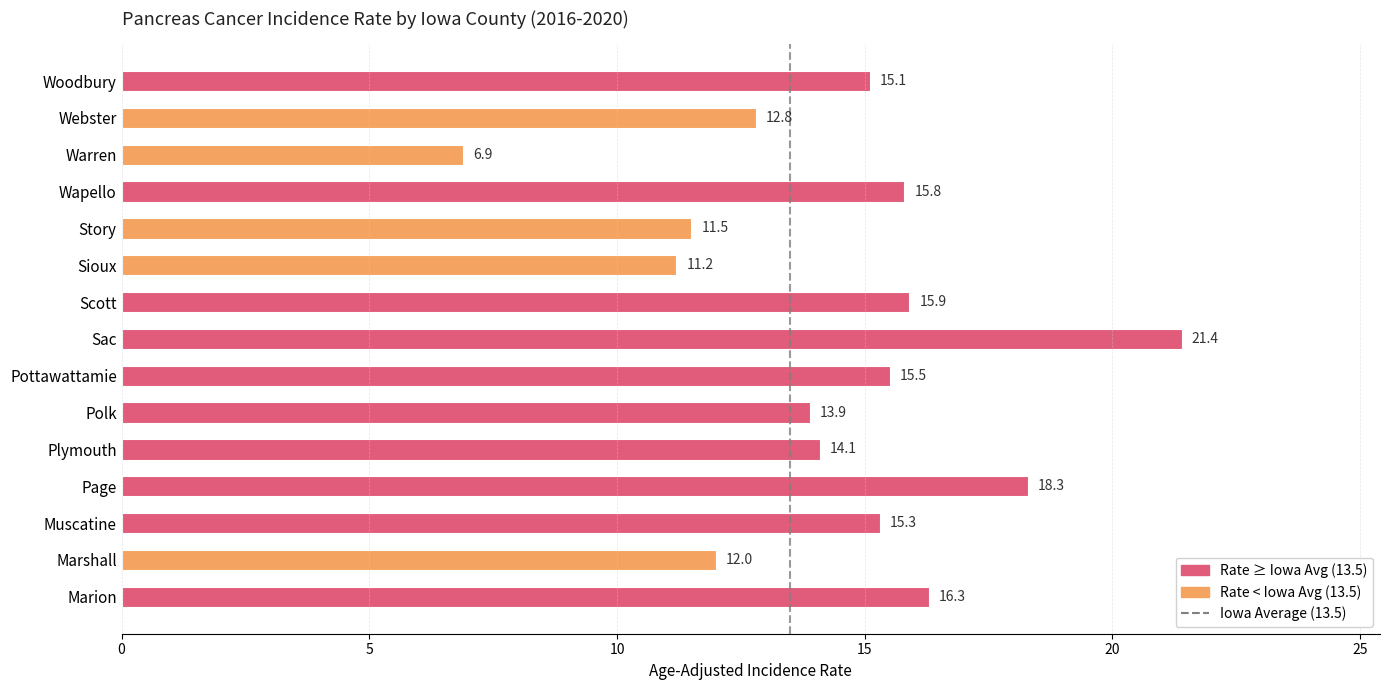

List the labels in order of value, smallest first.

Warren, Sioux, Story, Marshall, Webster, Polk, Plymouth, Woodbury, Muscatine, Pottawattamie, Wapello, Scott, Marion, Page, Sac